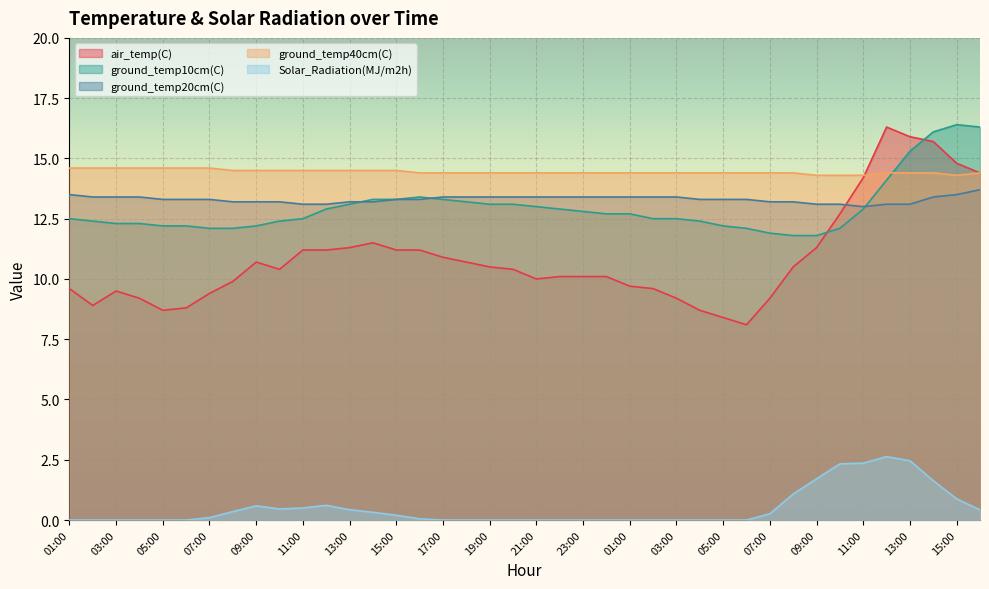

What is the difference between the second highest and second lowest values in the ground_temp40cm(C) series?

0.3